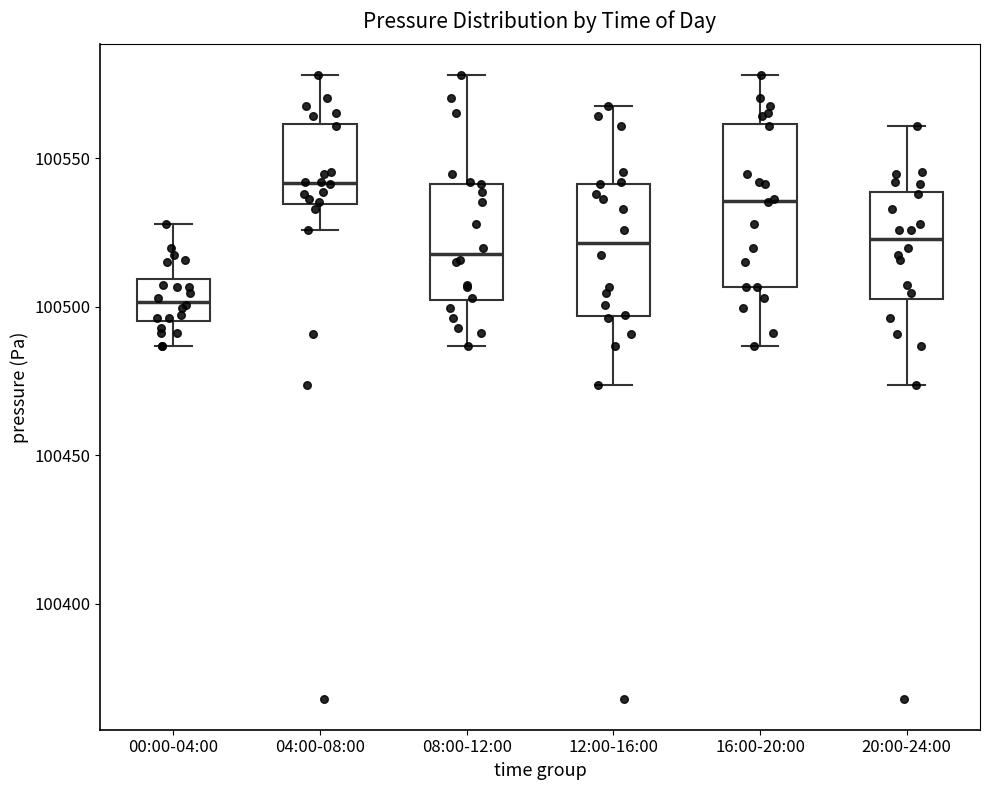

Which box's median line is the lowest?

00:00-04:00